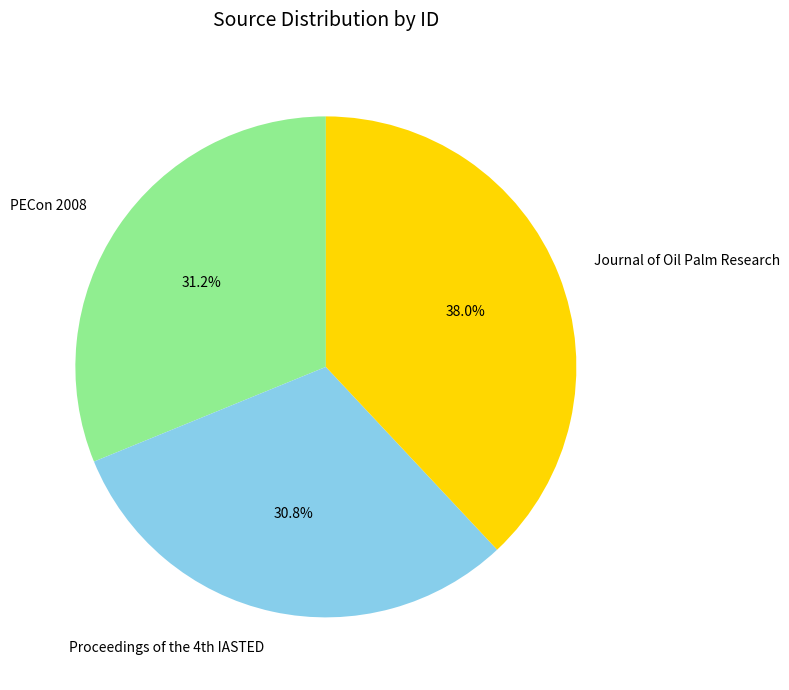

The Journal of Oil Palm Research slice represents 52% of the pie. True or false?

False